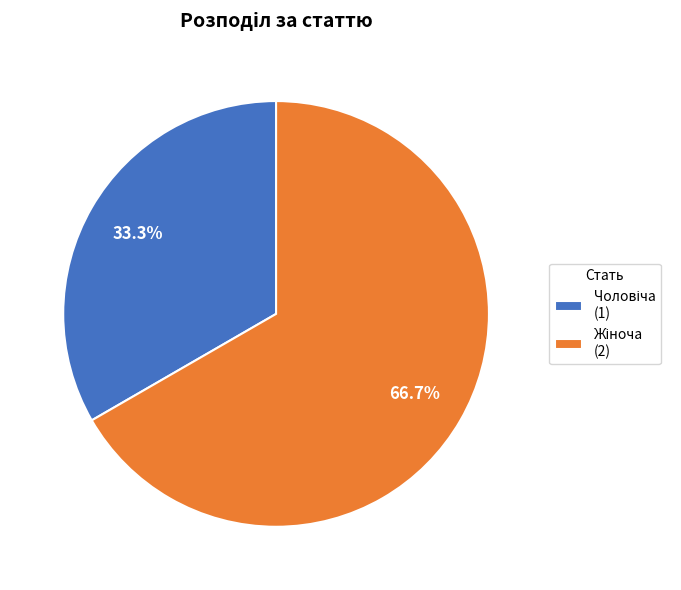

Does any single category account for the majority?

Yes